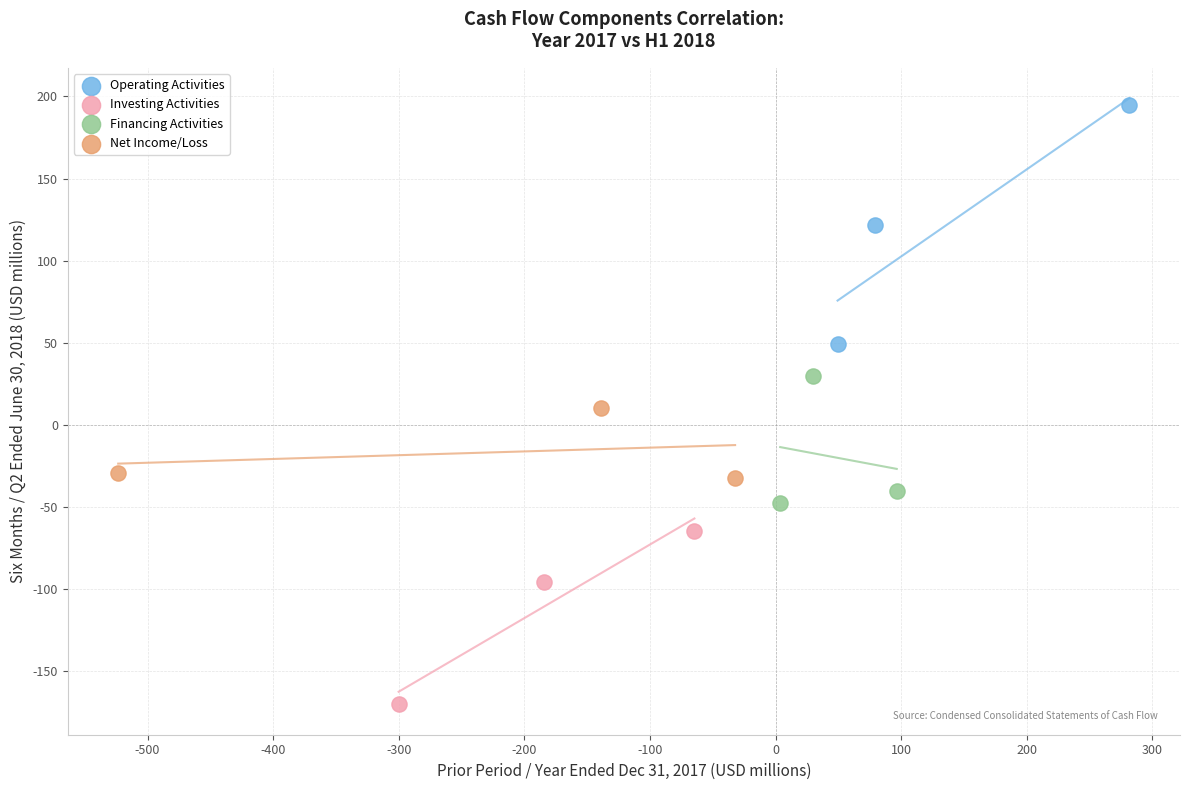

Which series has the largest Y range (max minus min)?

Operating Activities